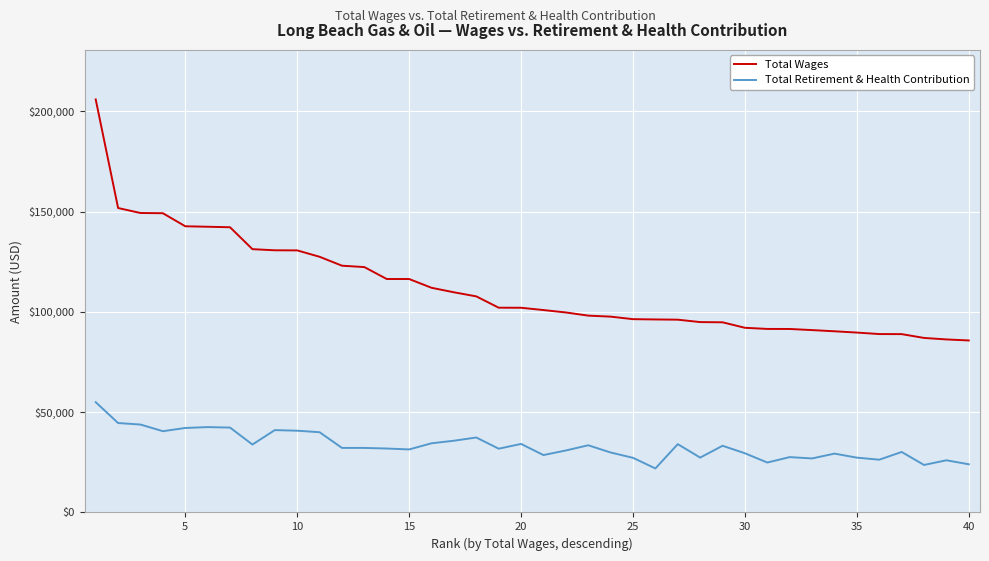

What is the highest value of the Total Wages series?

205937